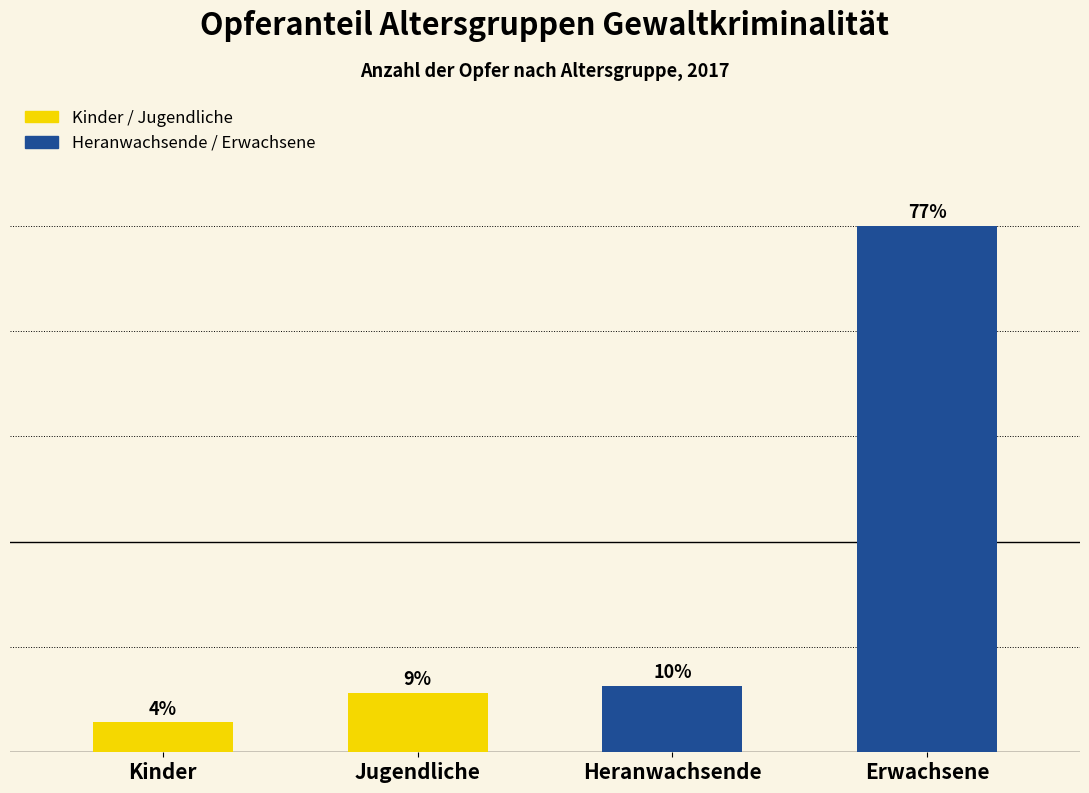

Does the chart contain any negative values?

No